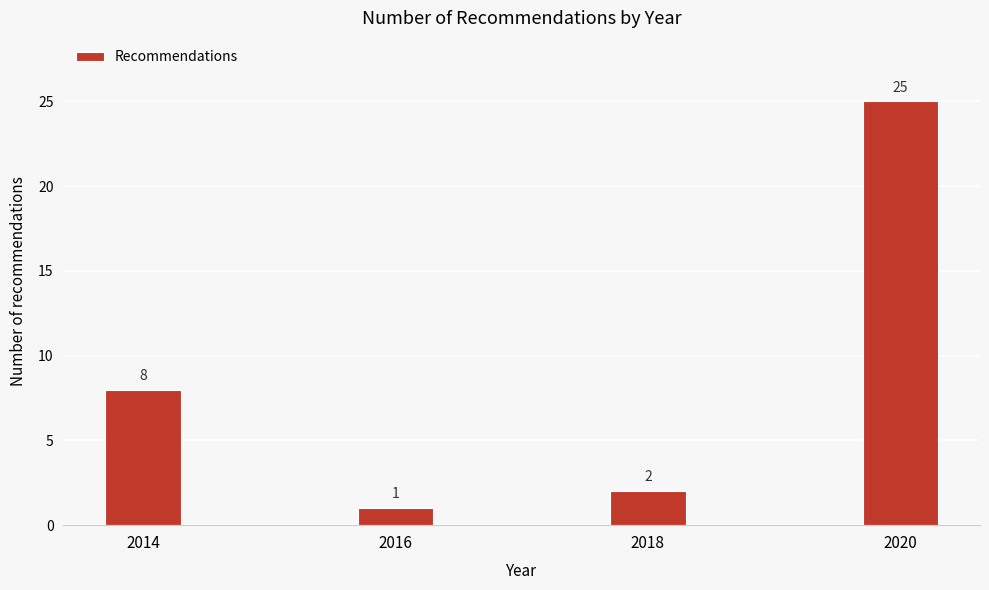

Reading left to right, what are all the values shown in this chart?

2014=8	2016=1	2018=2	2020=25